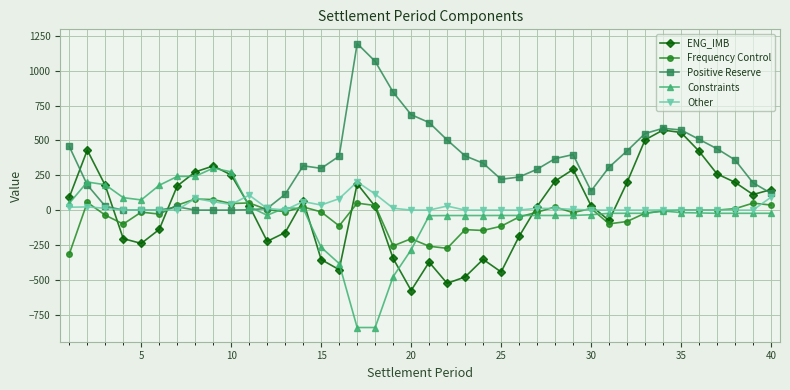

Which series has the largest total across all categories?

Positive Reserve